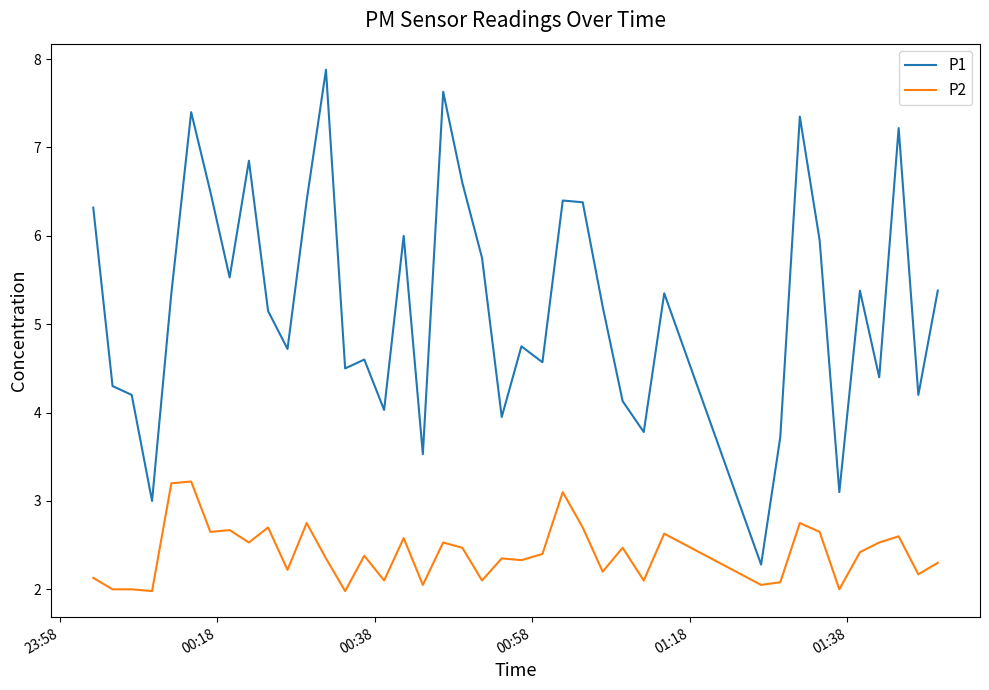

Which series has the largest total across all categories?

P1